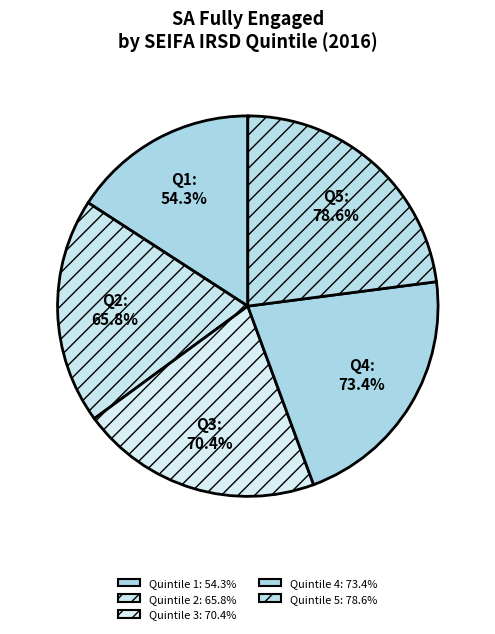

Do SEIFA IRSD quintile 4 and SEIFA IRSD quintile 1 together represent more than half of the pie?

No